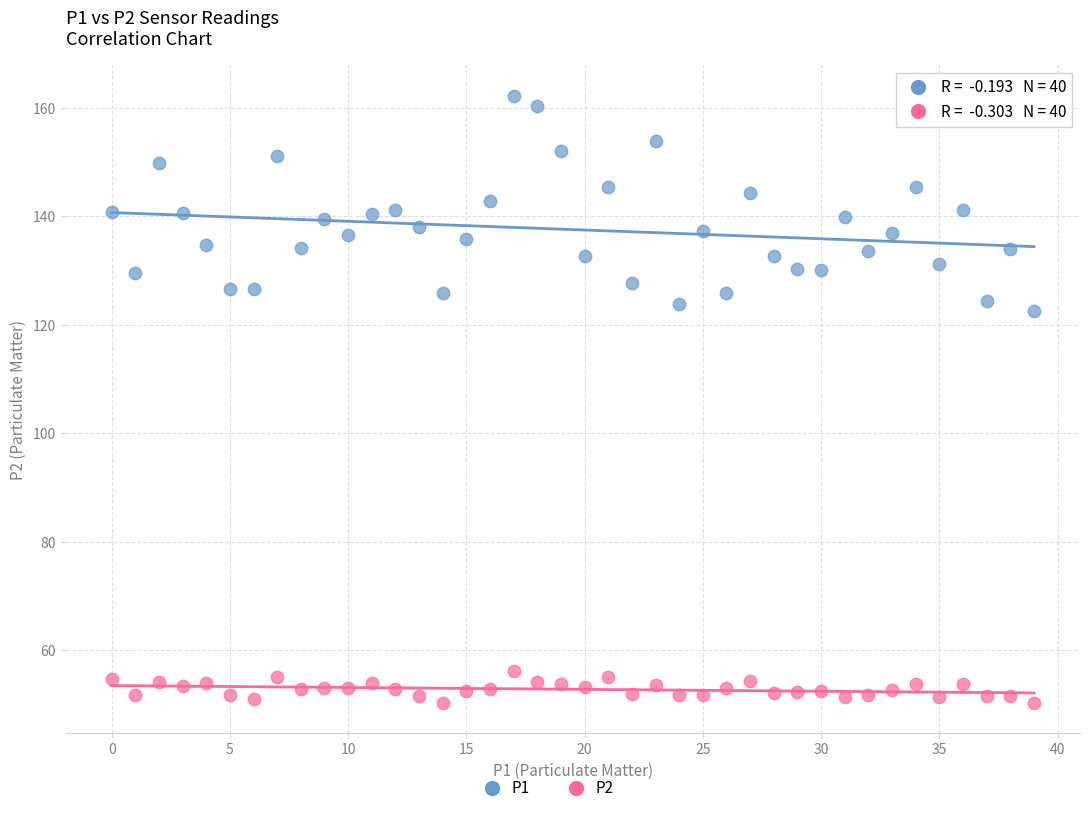

Which series contains the highest Y value?

P1